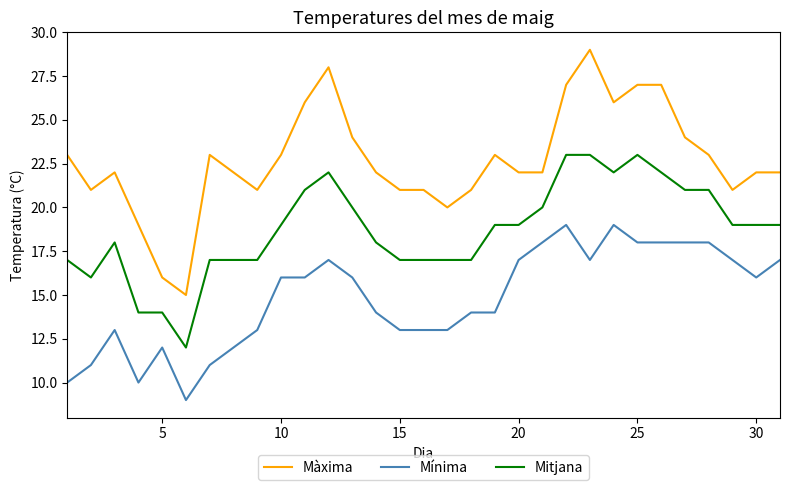

Which series has the widest spread of values?

Màxima